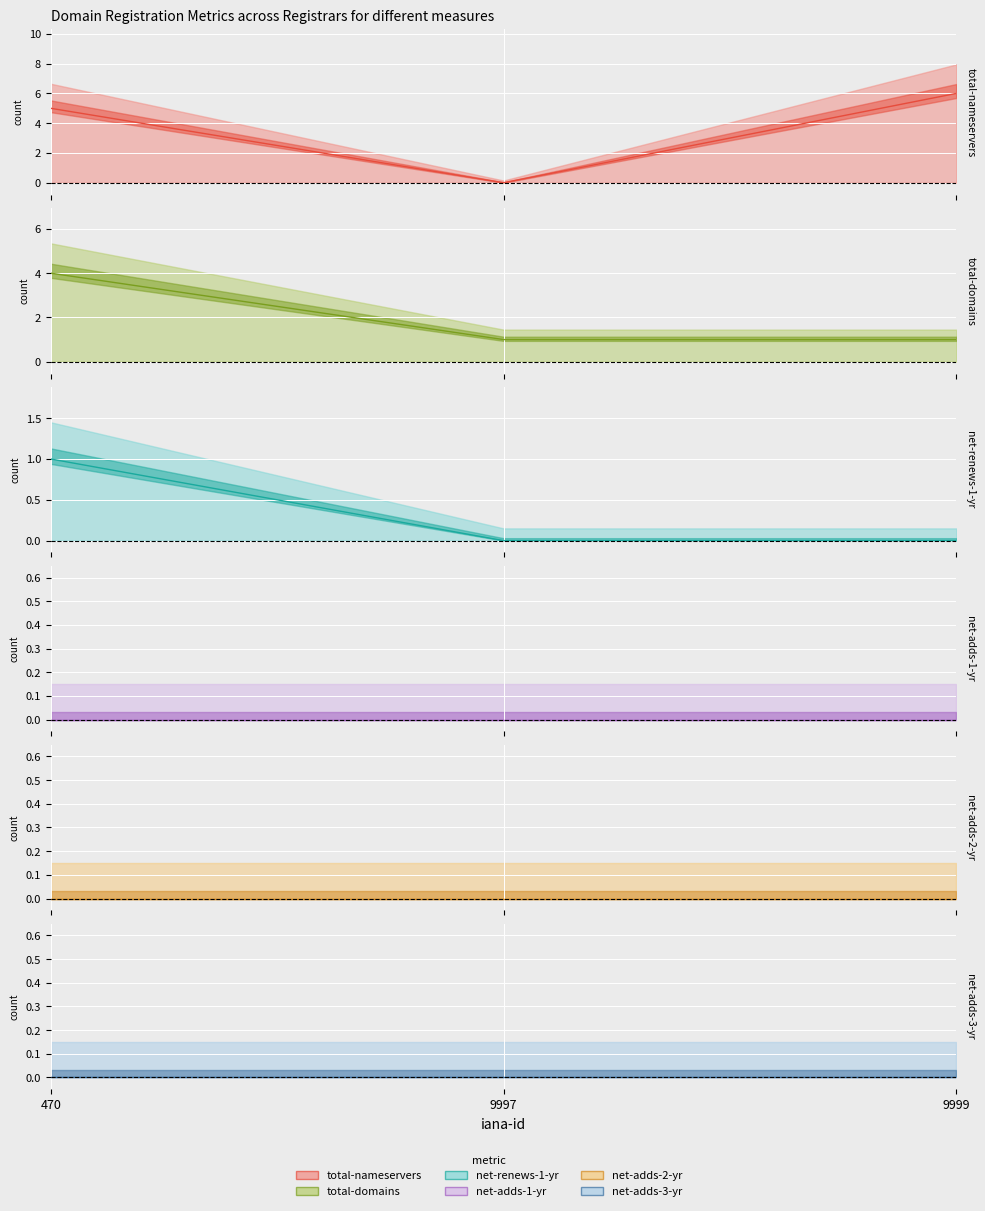

At which category is the sum across all series the highest?

470